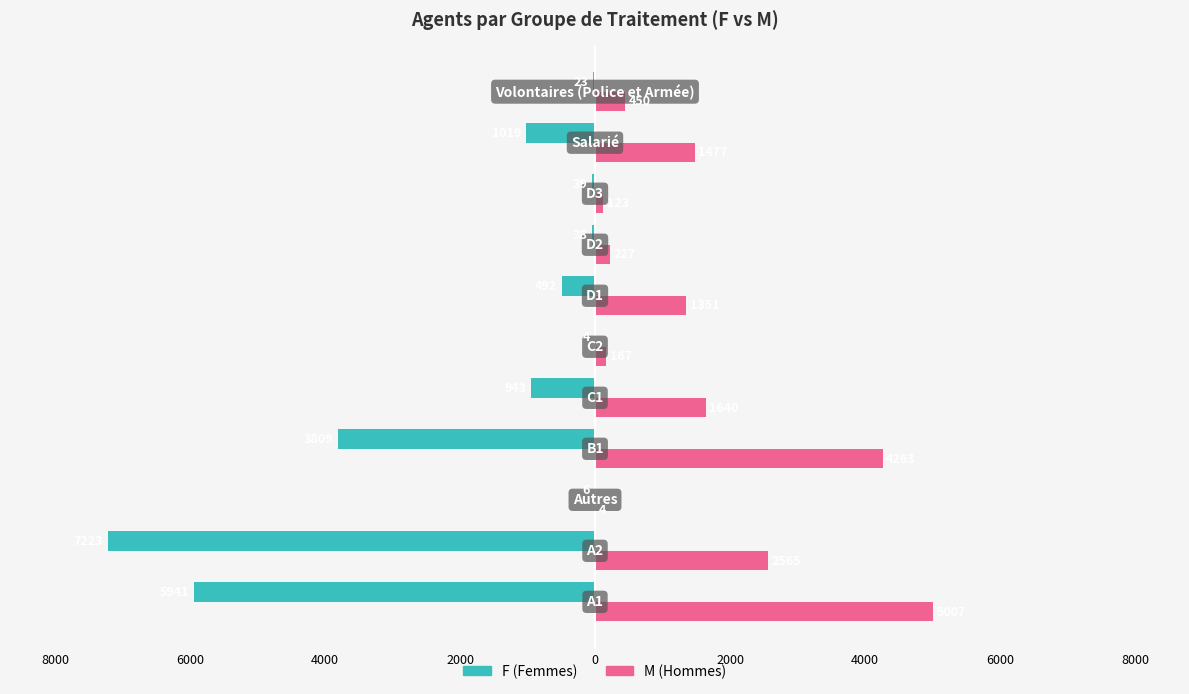

How many groups of bars are there?

11